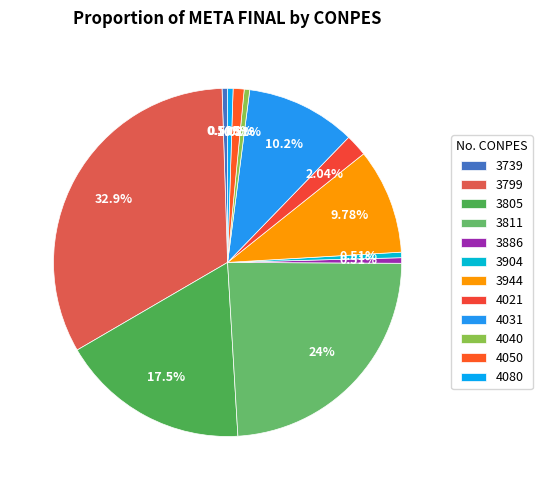

Is 3944 the majority of the pie?

No